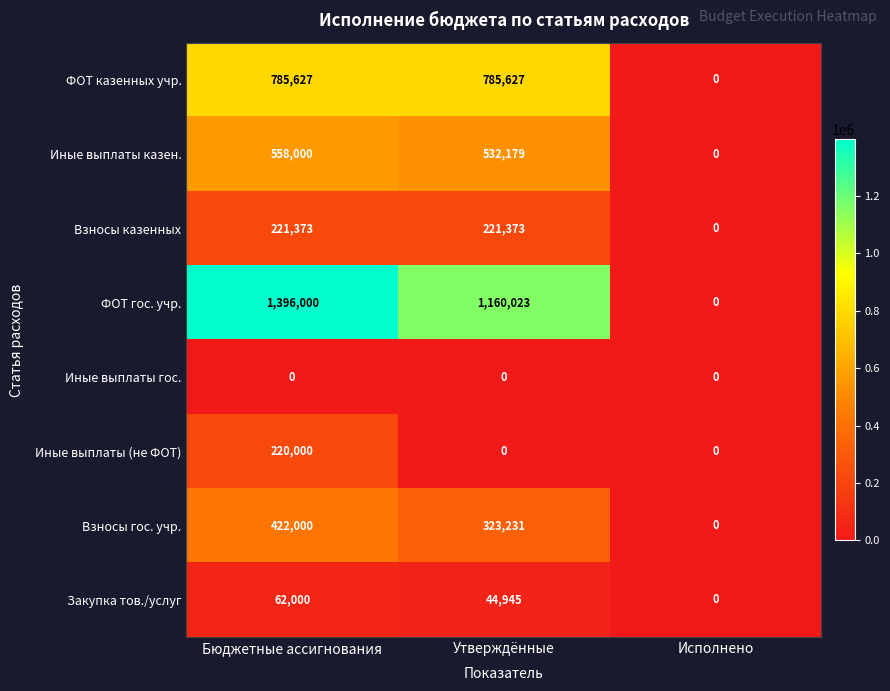

Between Бюджетные ассигнования and Исполнено, which series saw the biggest shift?

ФОТ гос. учр.